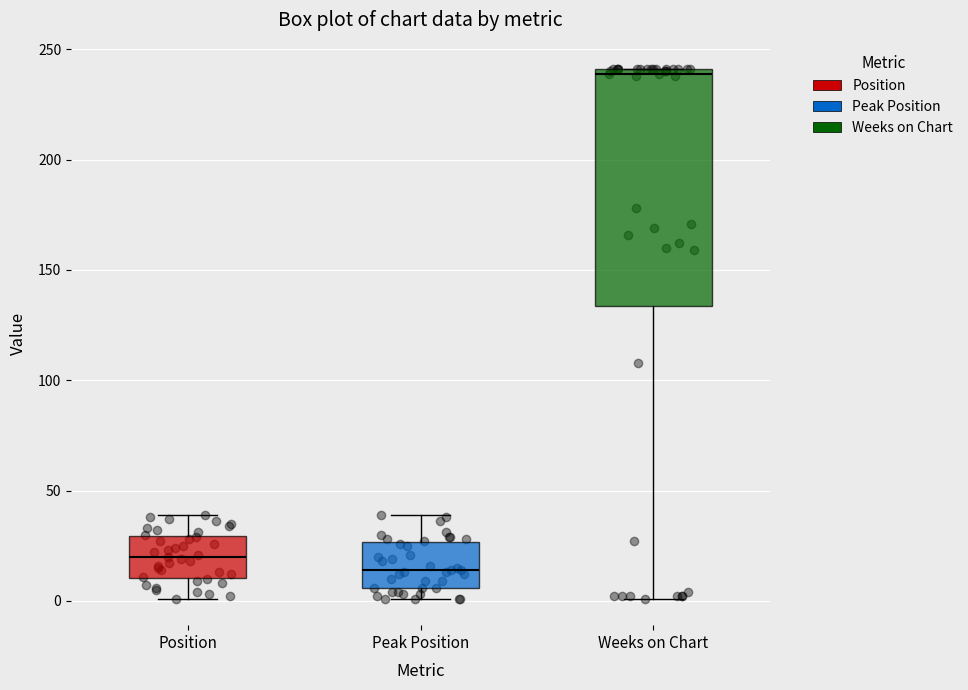

Reading left to right, transcribe this box plot: for each box, give where its median line is, the range the box spans, and where its two whiskers end, as read against the y-axis. The values are not printed on the chart, so give them approximately, as read against the axis.

Position: median 20, box 10 to 30, whiskers 0 to 40
Peak Position: median 15, box 5 to 25, whiskers 0 to 40
Weeks on Chart: median 240 (just below the box's upper edge), box 135 to 240, whiskers 0 to 240